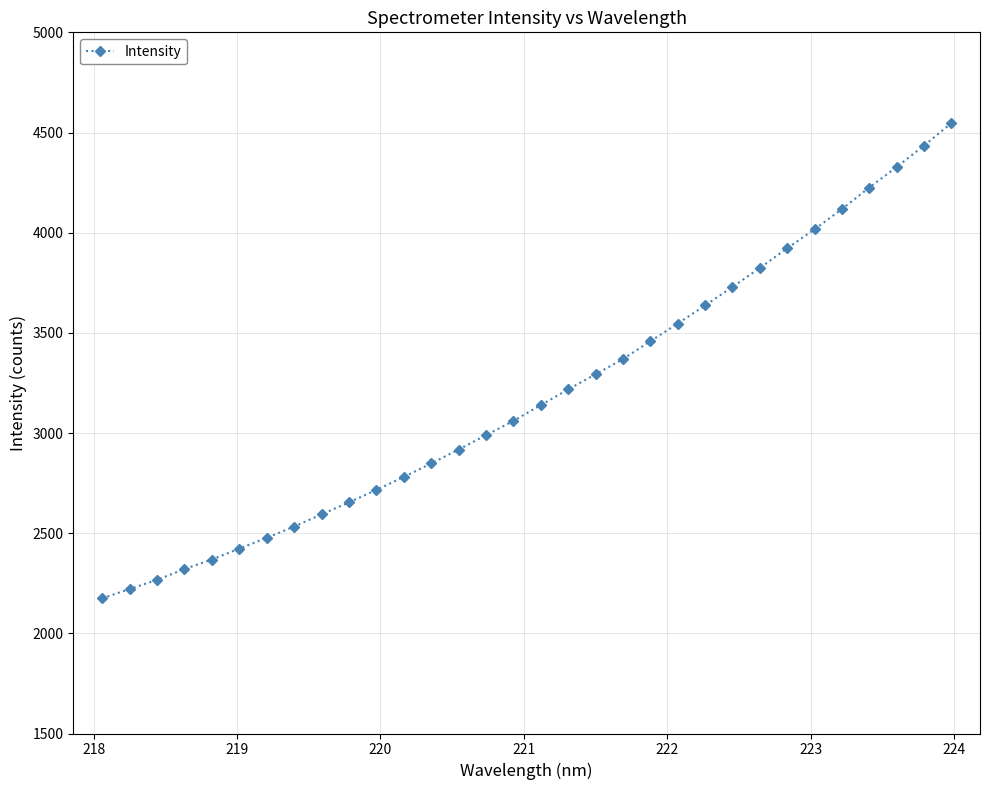

What is the average value?

3192.0